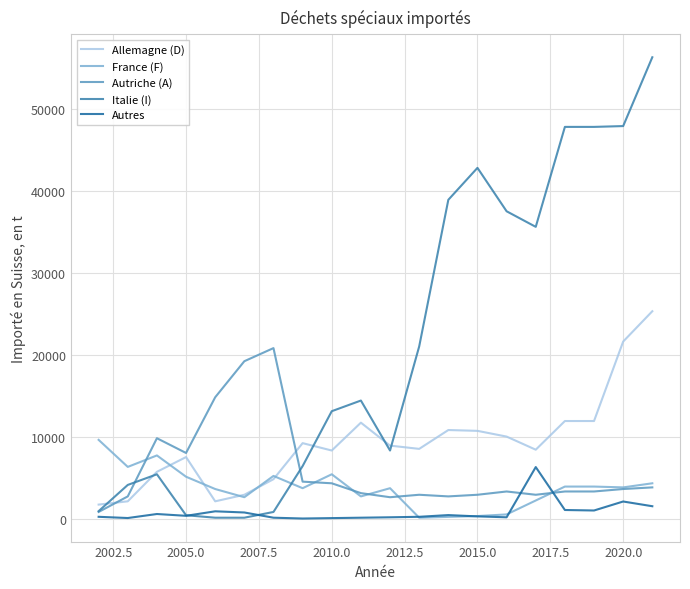

True or false: France (F) has more than 2 interior local peaks.

True